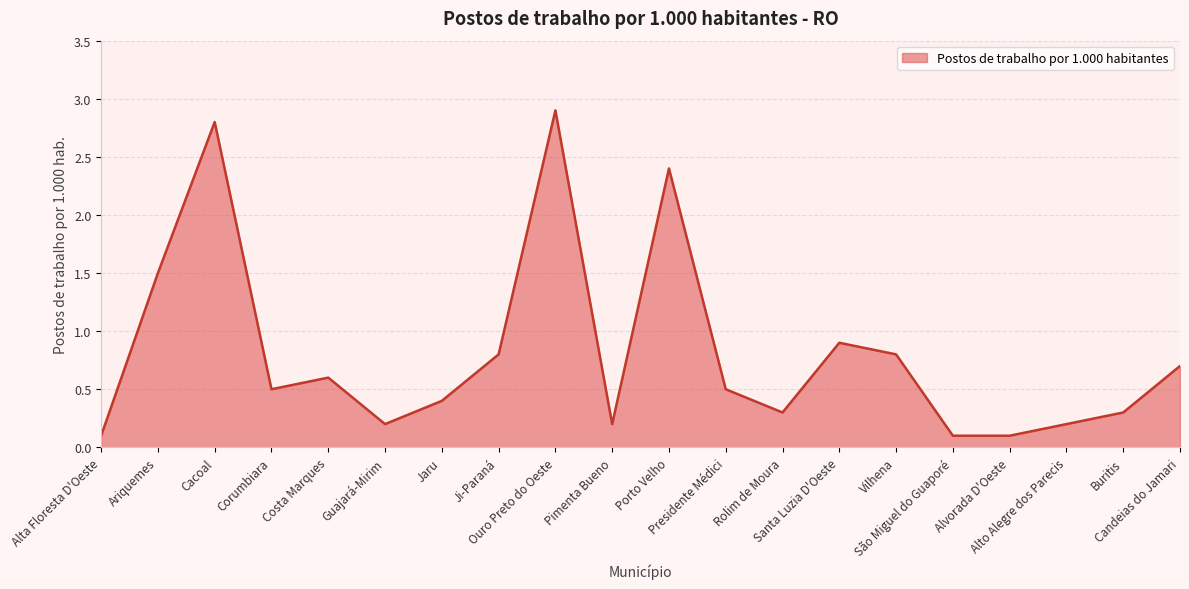

What is the change in value from Ouro Preto do Oeste to Pimenta Bueno?

-2.7